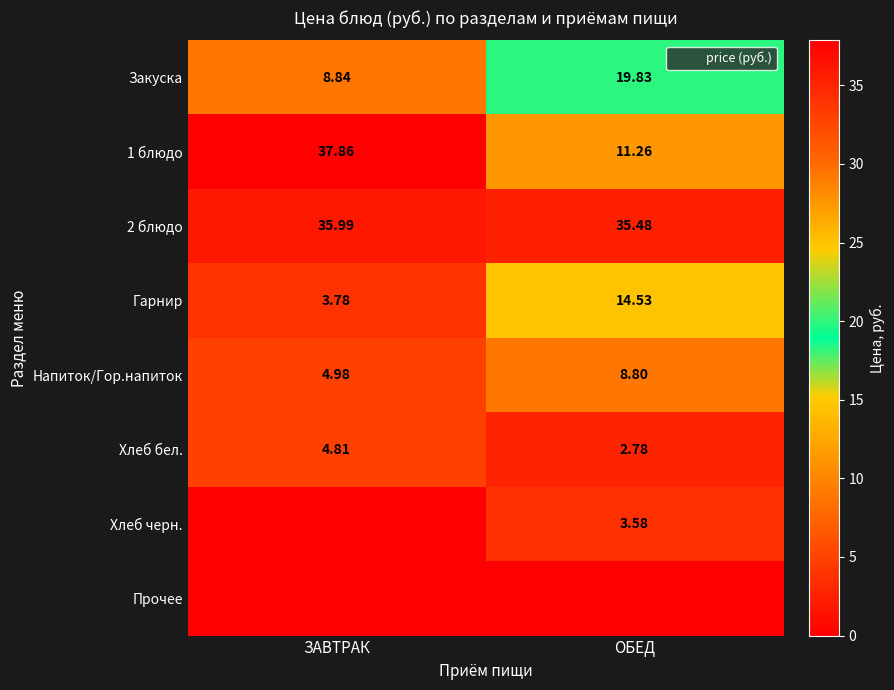

How many values in the 1 блюдо series exceed 37?

1